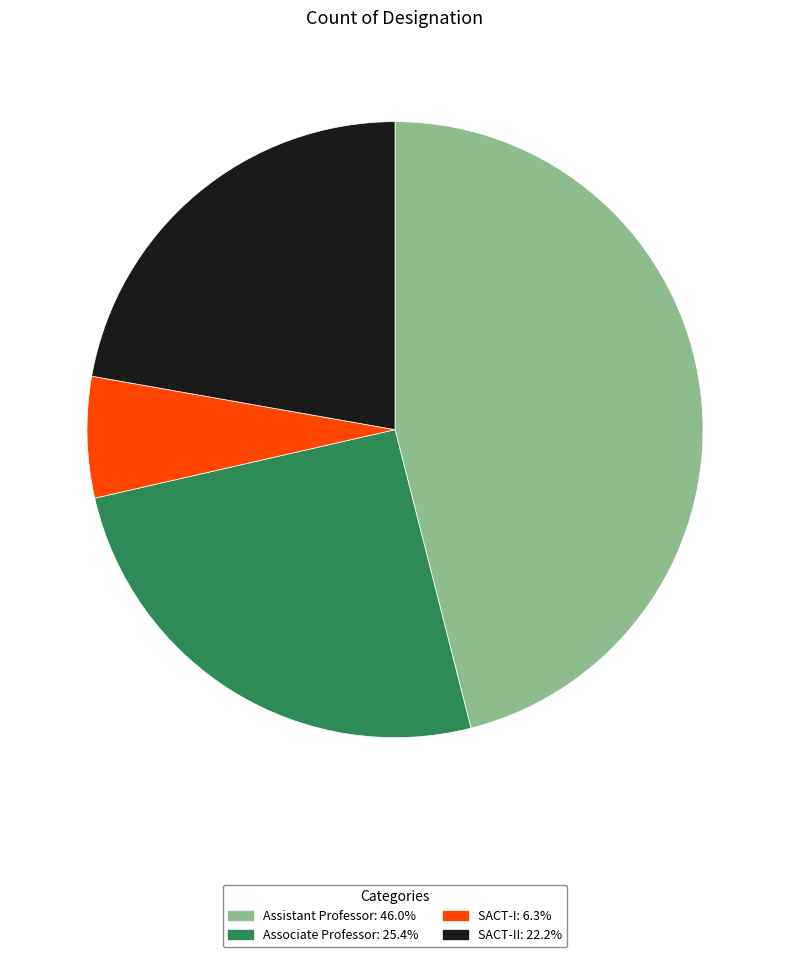

Approximately how many times larger is the value at Associate Professor: 25.4% compared to SACT-II: 22.2%?

1.1